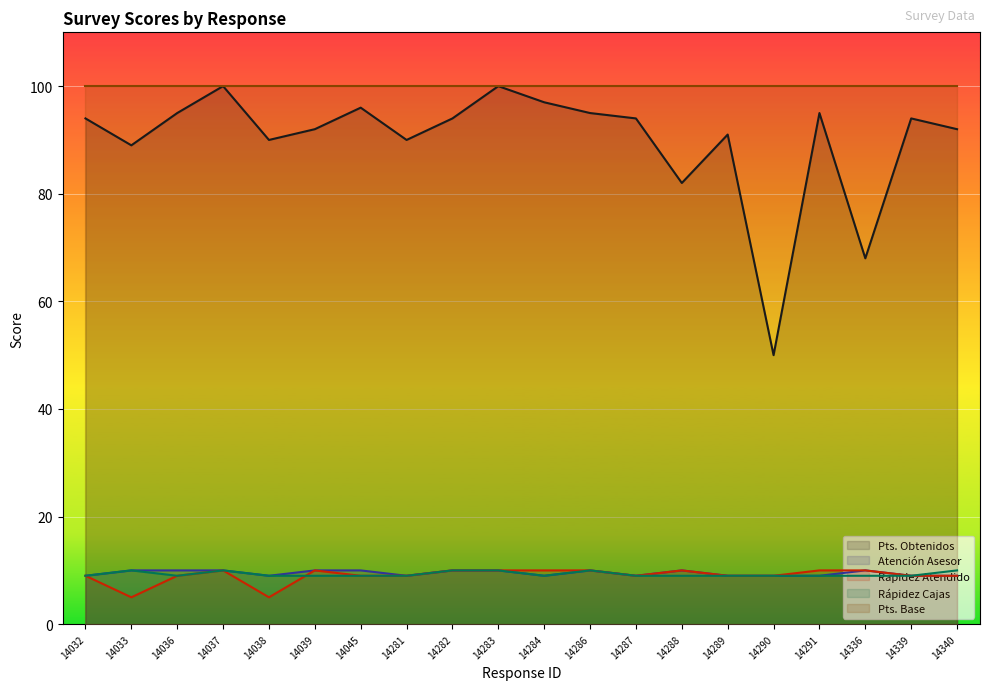

True or false: Atención Asesor and Rapidez Atendido intersect in this chart.

False